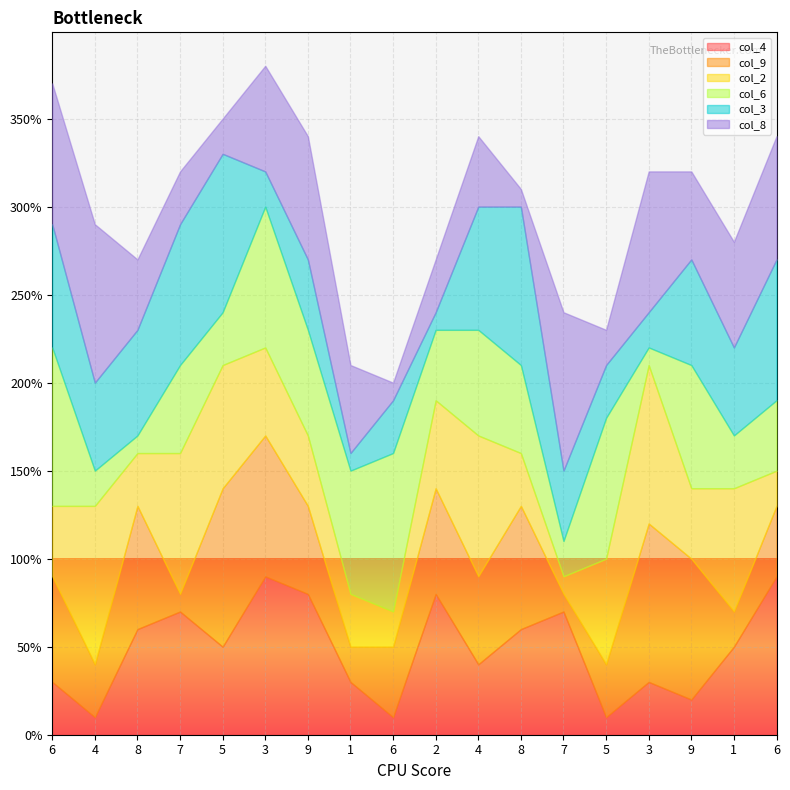

Is it true that col_2 equals 8 at 7?

True